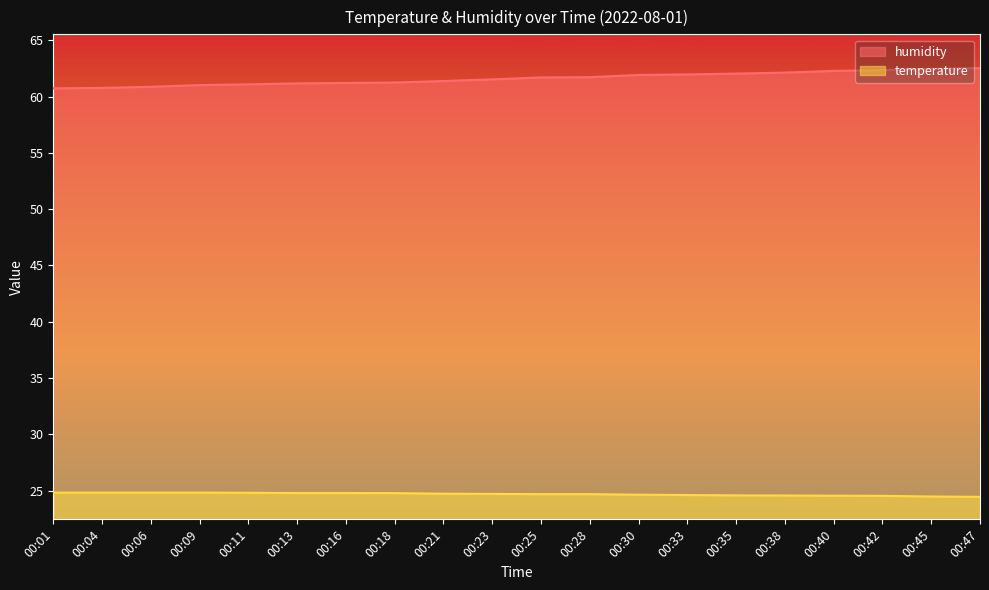

The temperature series shows 24.6 at 00:33. True or false?

True